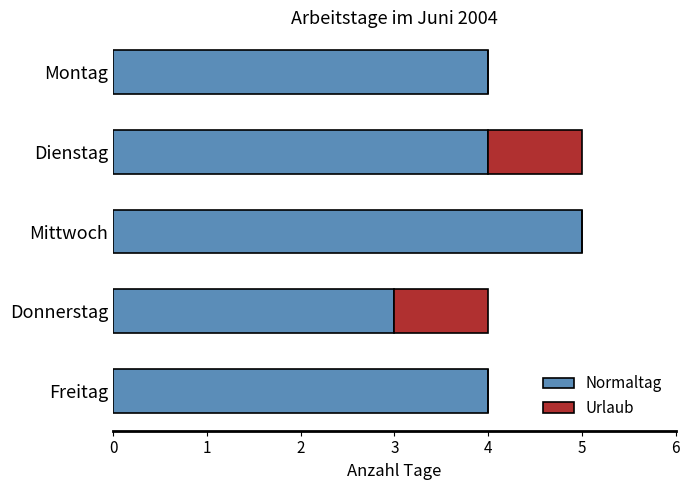

What is the sum of the Normaltag values at Donnerstag and Mittwoch?

8